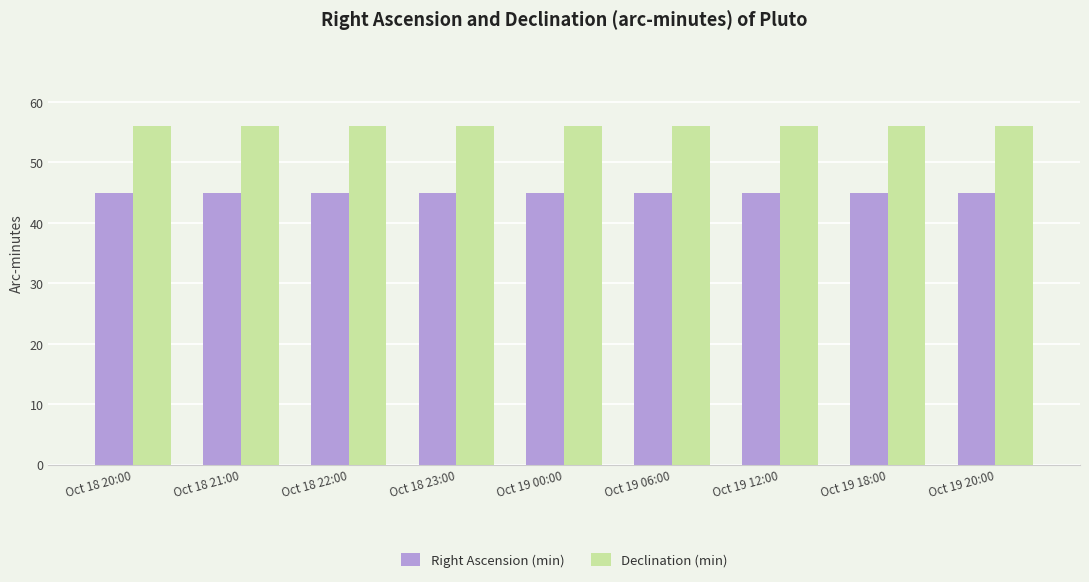

How many bars are there in total?

18